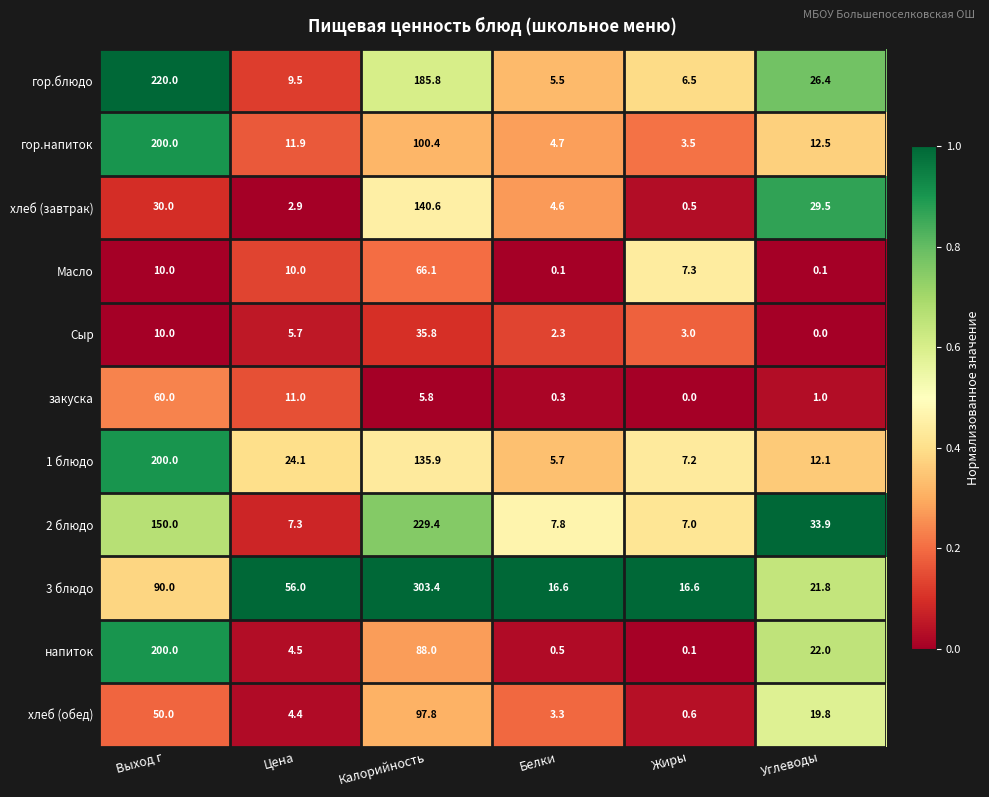

Which series has the largest range (max minus min)?

3 блюдо